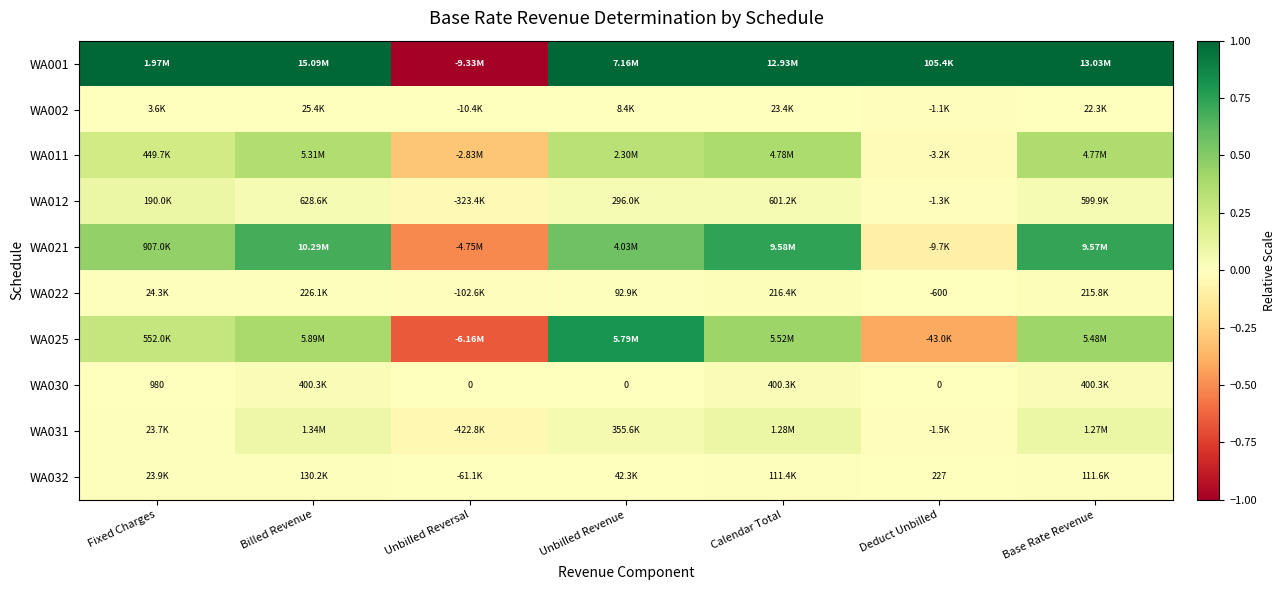

Which series has the largest total across all categories?

WA001